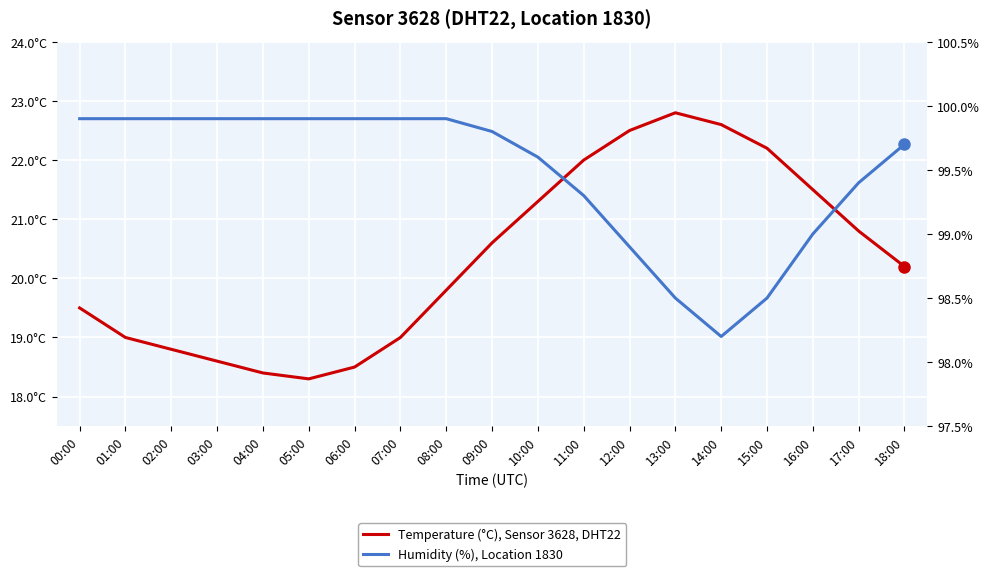

How many categories are shown in the chart?

19